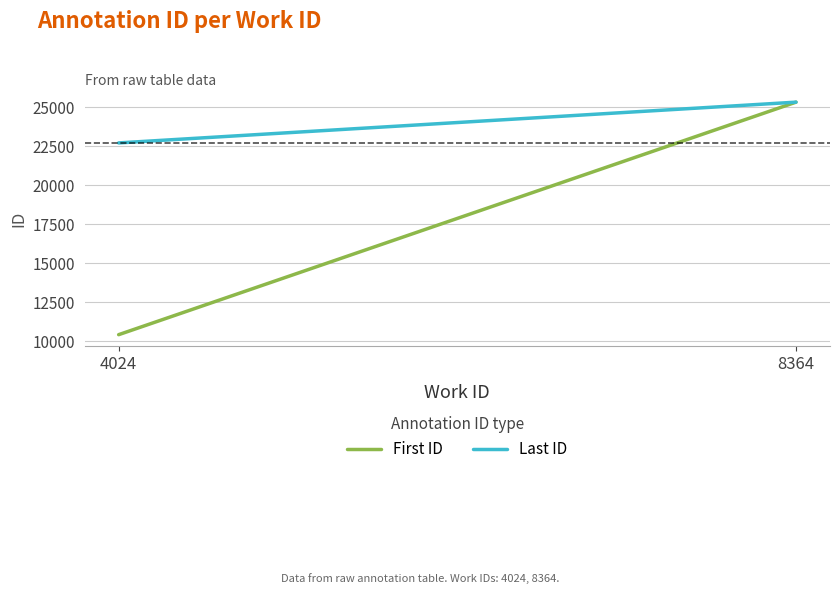

How many lines are shown in the chart?

2